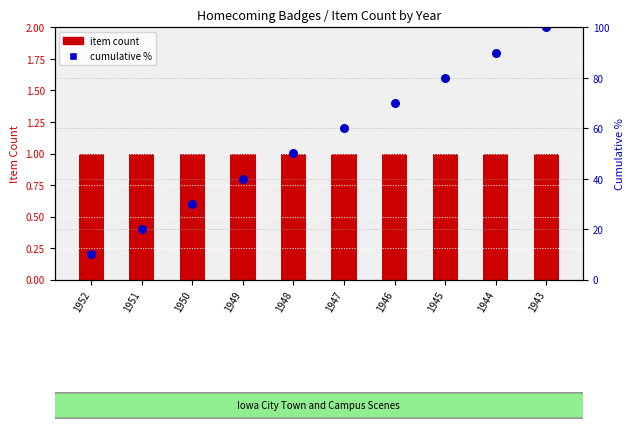

Which series has the largest Y range (max minus min)?

cumulative %